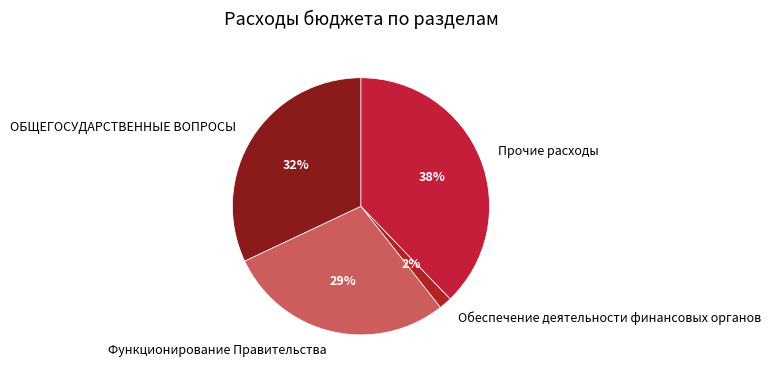

Between Функционирование Правительства and Обеспечение деятельности финансовых органов, which is larger?

Функционирование Правительства